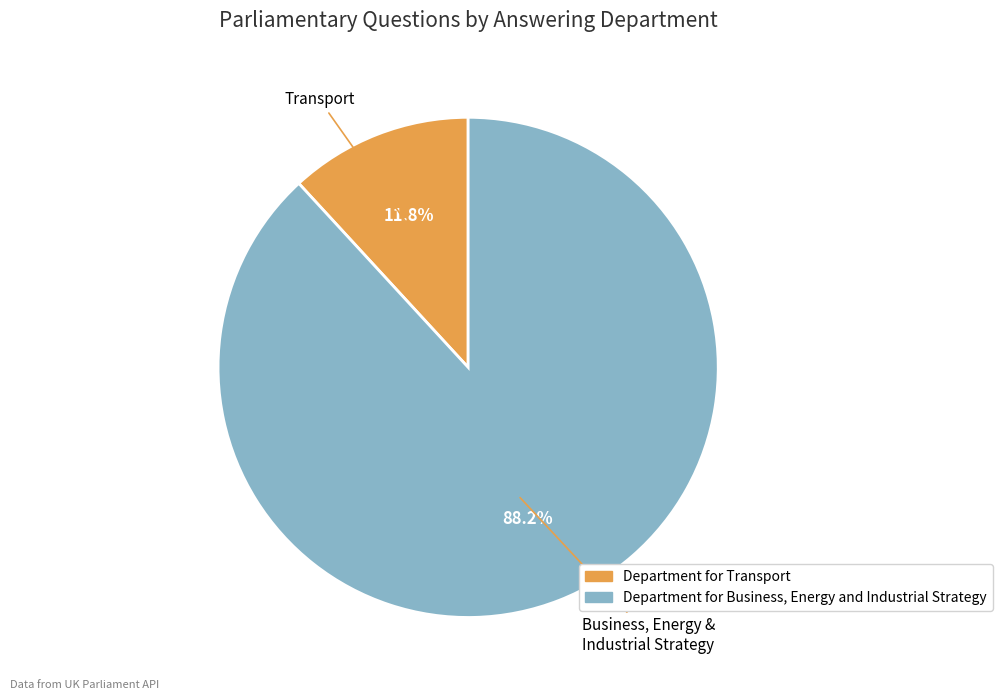

Which has a higher value, Department for Transport or Department for Business, Energy and Industrial Strategy?

Department for Business, Energy and Industrial Strategy